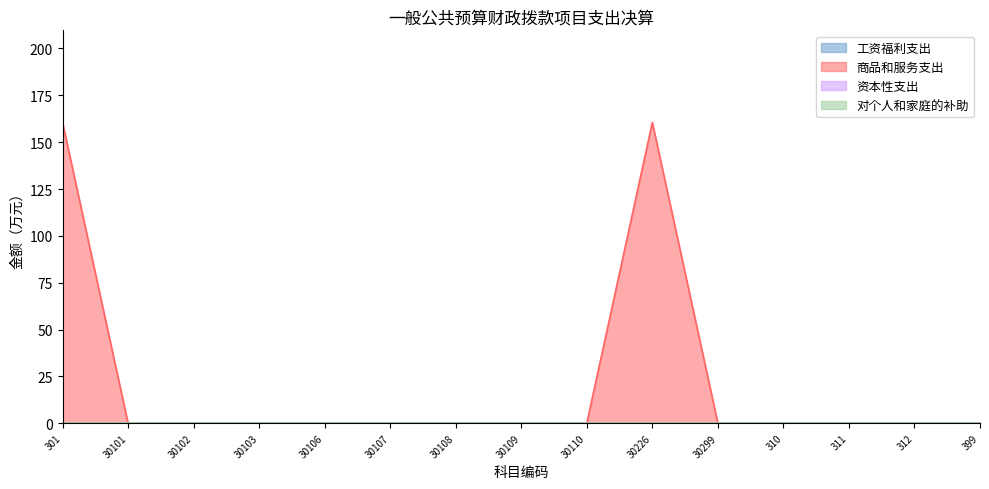

How many positive values does the 商品和服务支出 series have?

2